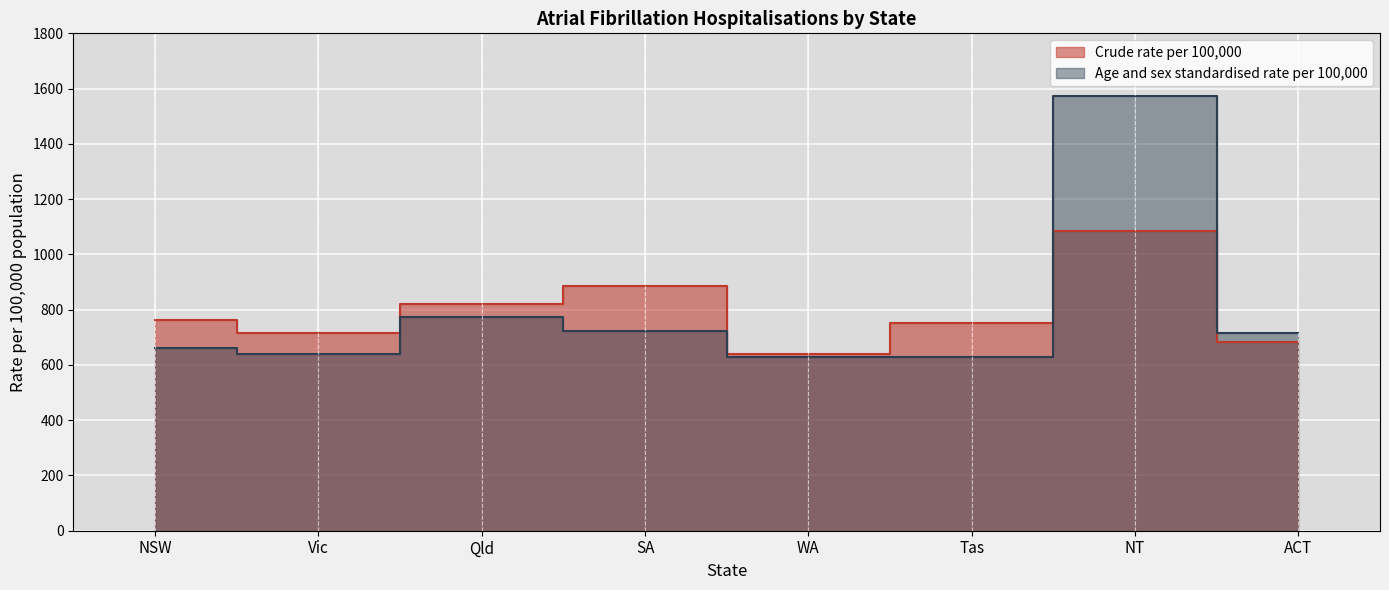

True or false: Age and sex standardised rate per 100,000 has a value of 159 at Tas.

False